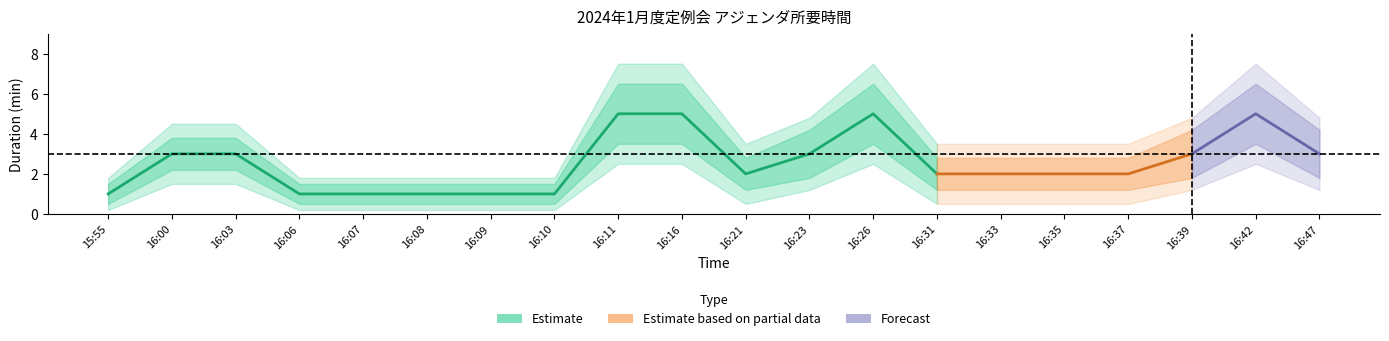

Rank the categories by duration_lower value from highest to lowest.

16:11, 16:16, 16:26, 16:42, 16:00, 16:03, 16:23, 16:39, 16:47, 16:21, 16:31, 16:33, 16:35, 16:37, 15:55, 16:06, 16:07, 16:08, 16:09, 16:10